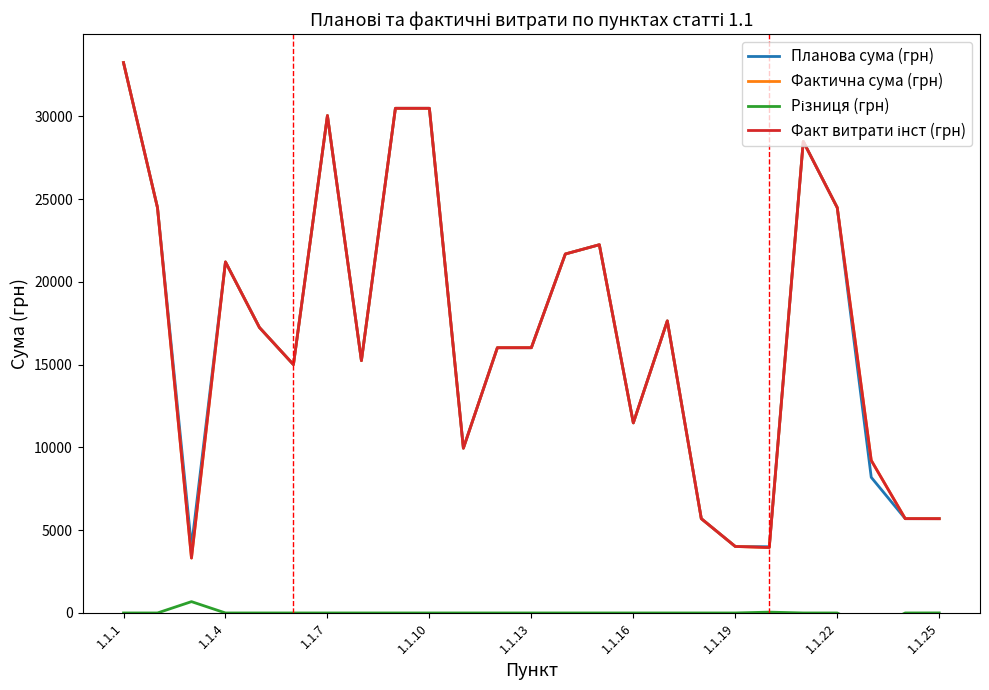

The value of Факт витрати інст (грн) at 14 is 22240.0. True or false?

True